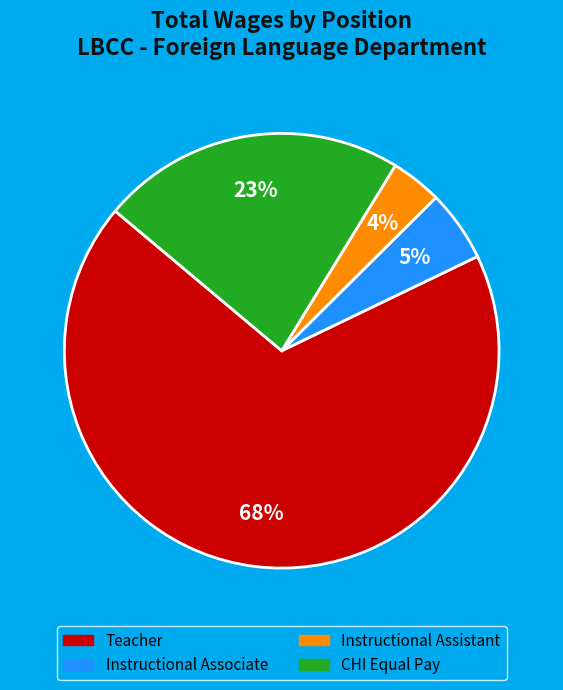

Is it true that Teacher is 80% of the pie?

False